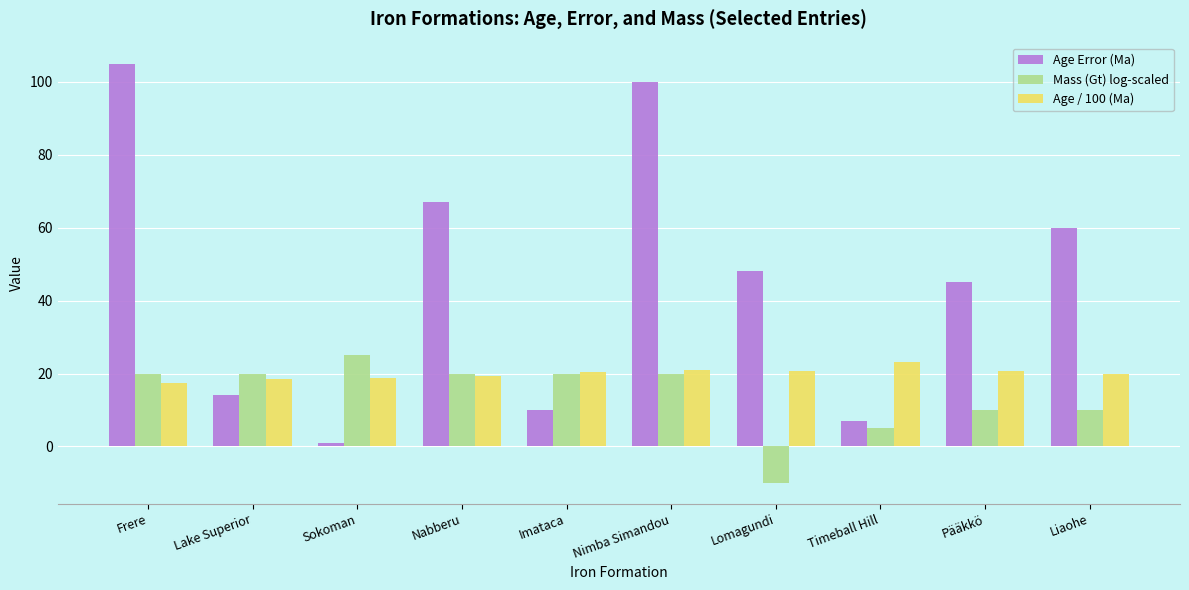

What is the maximum value for Mass (Gt) log-scaled?

25.0